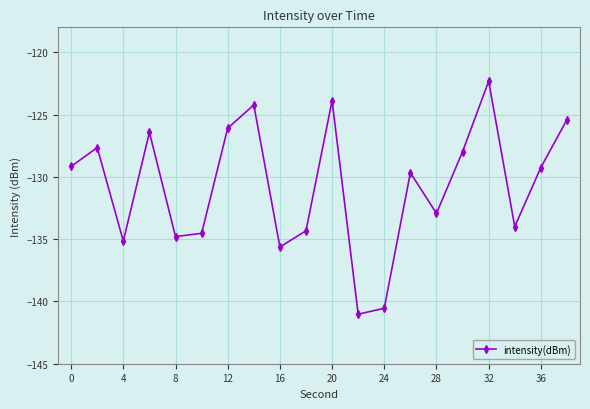

True or false: there are more than 2 points higher than both neighbors.

True